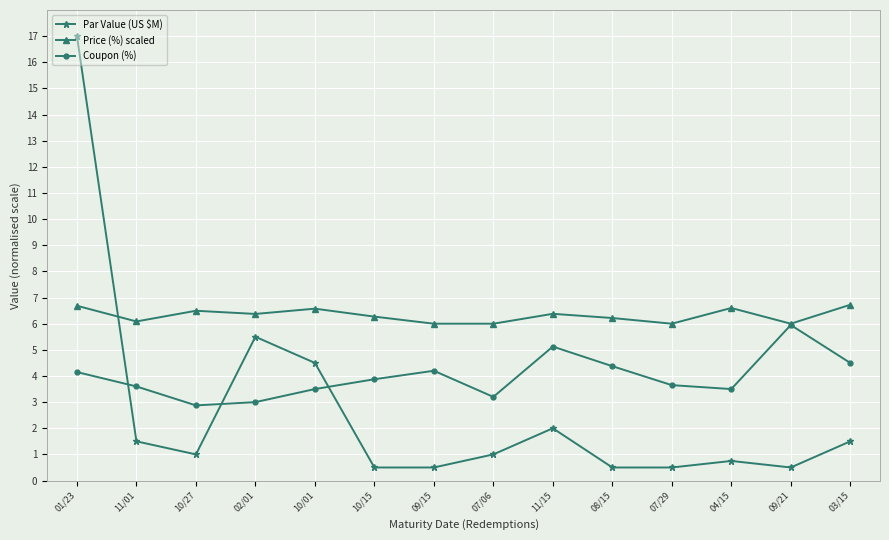

At how many categories does at least one series exceed 10?

1